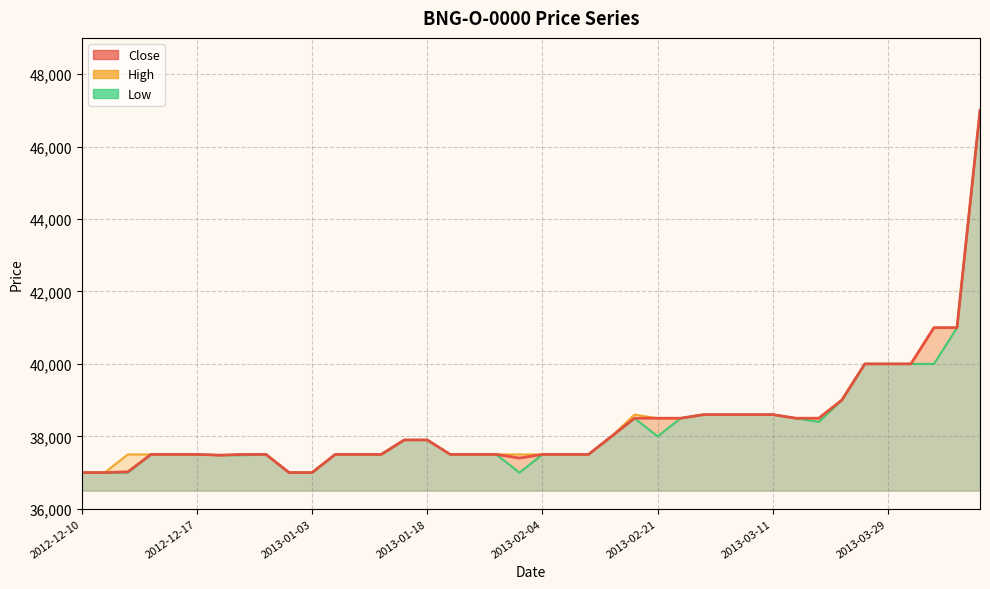

What is the minimum value for Low?

37000